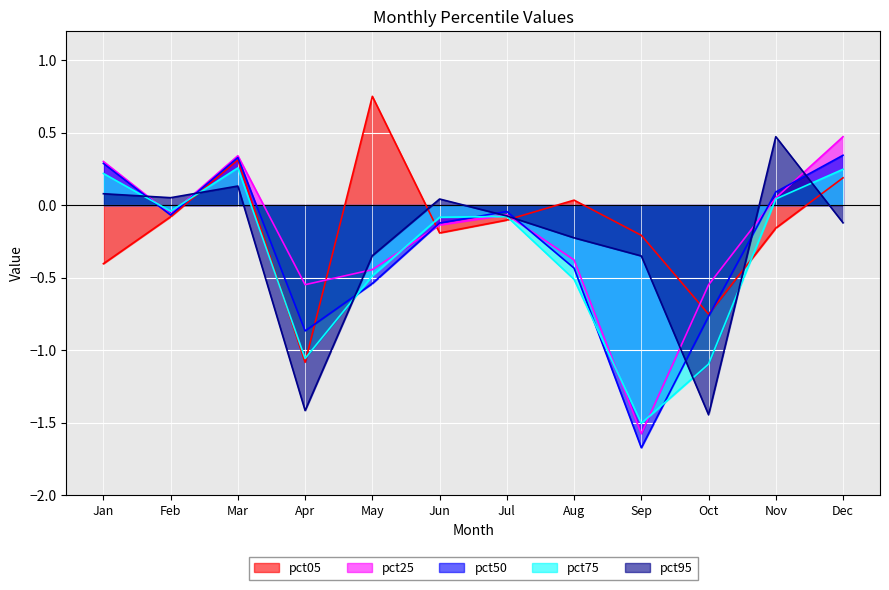

True or false: pct05 has a value of -0.1 at Jul.

True